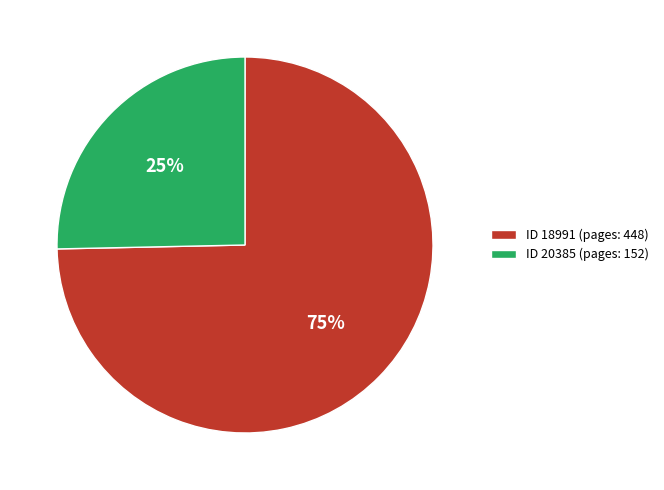

Count the number of slices in the pie.

2